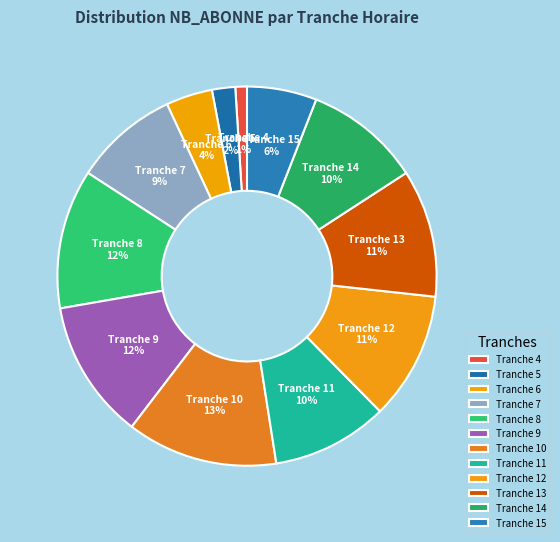

Does any single category account for the majority?

No